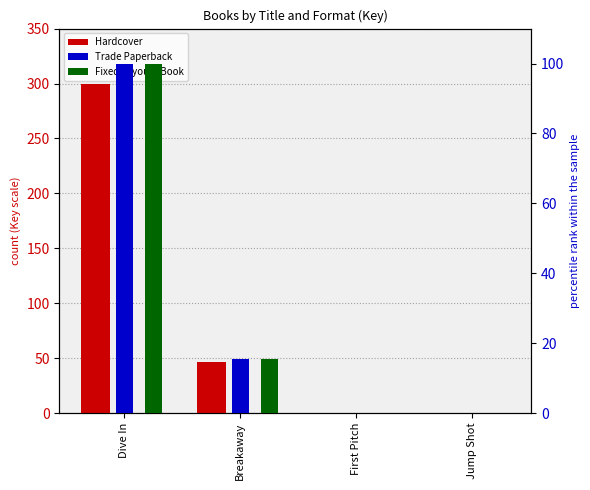

Which series has the largest total across all categories?

Hardcover